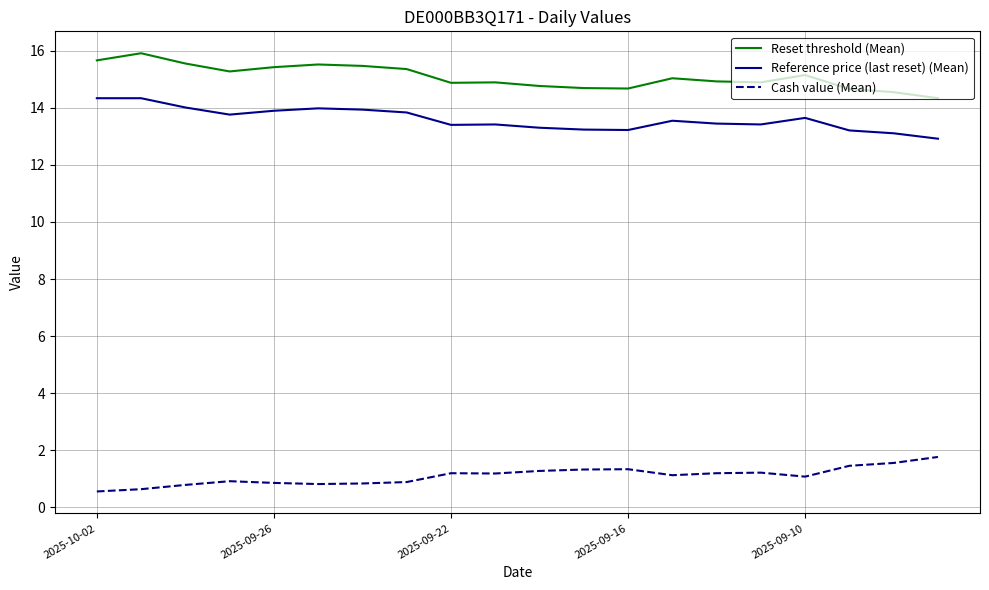

Rank the series by their maximum value, from lowest to highest.

Cash value (Mean), Reference price (last reset) (Mean), Reset threshold (Mean)